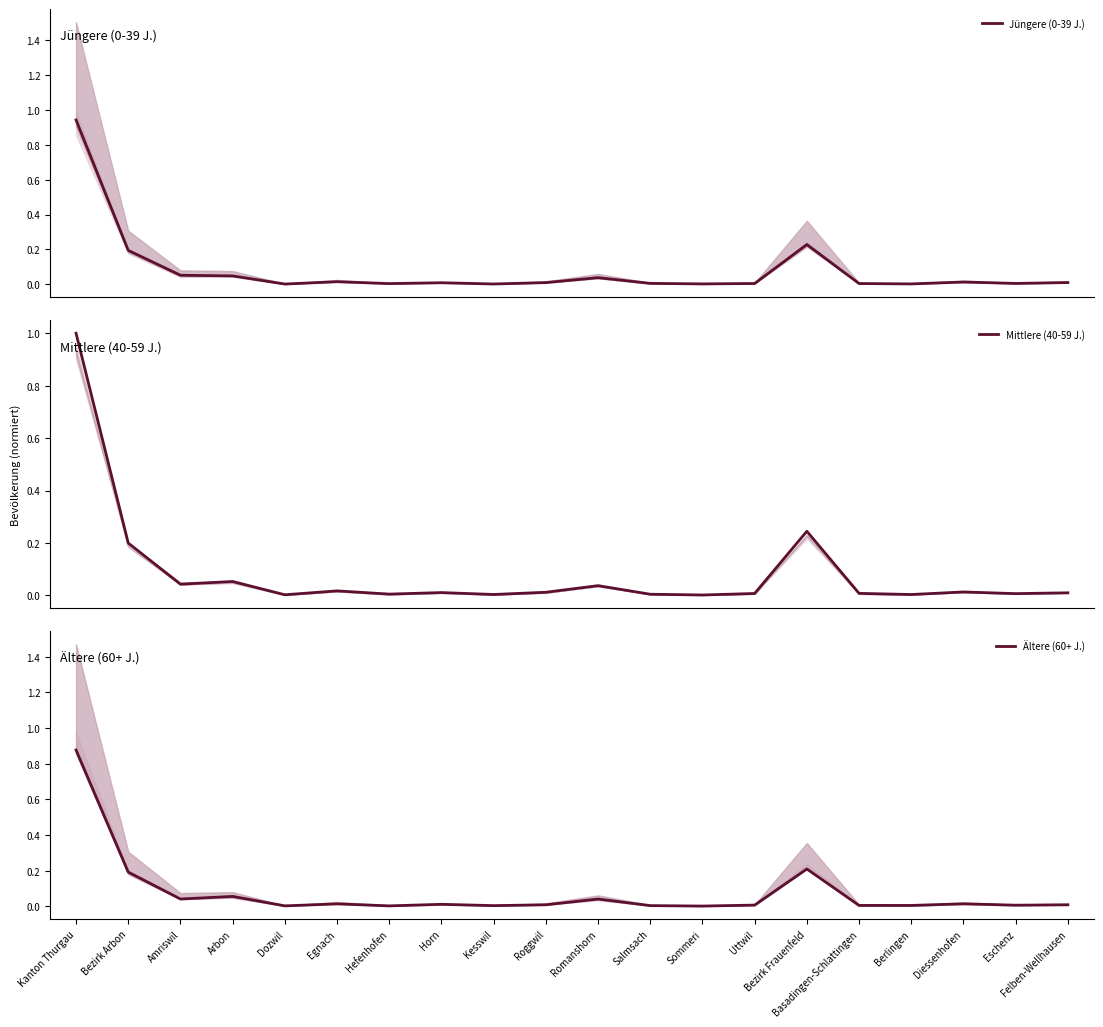

Which series has the largest total across all categories?

Mittlere (40-59 J.)